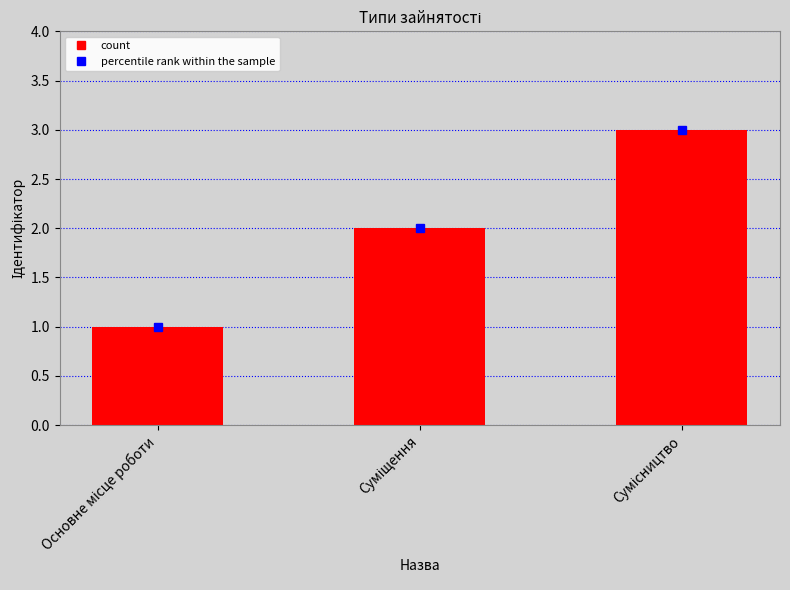

What is the sum of all values?

6